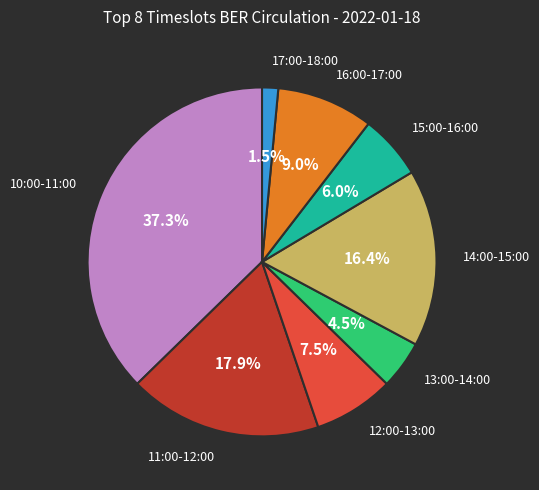

To the nearest percent, what is the difference between the largest and smallest slice percentages?

36%